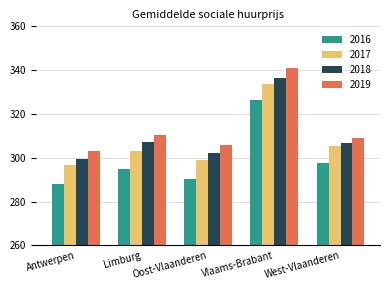

The value of 2019 at Limburg is 310.3. True or false?

True